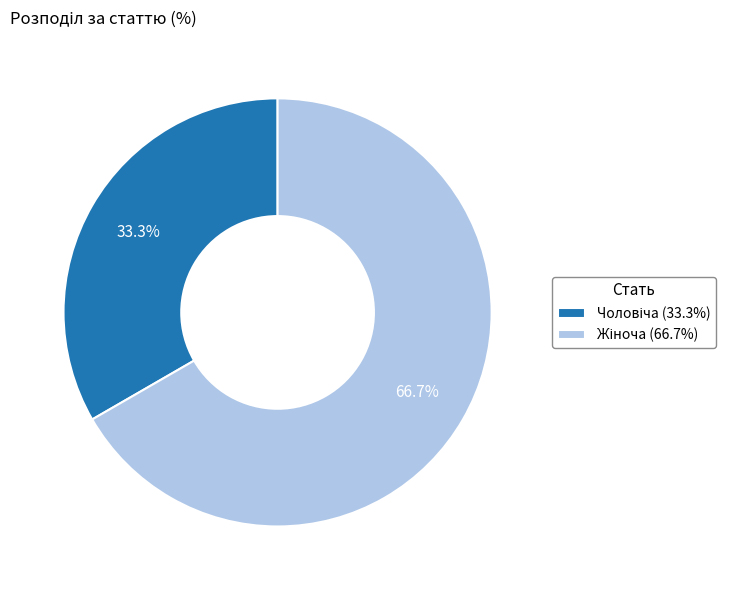

To the nearest percent, what is the difference between the largest and smallest slice percentages?

33%